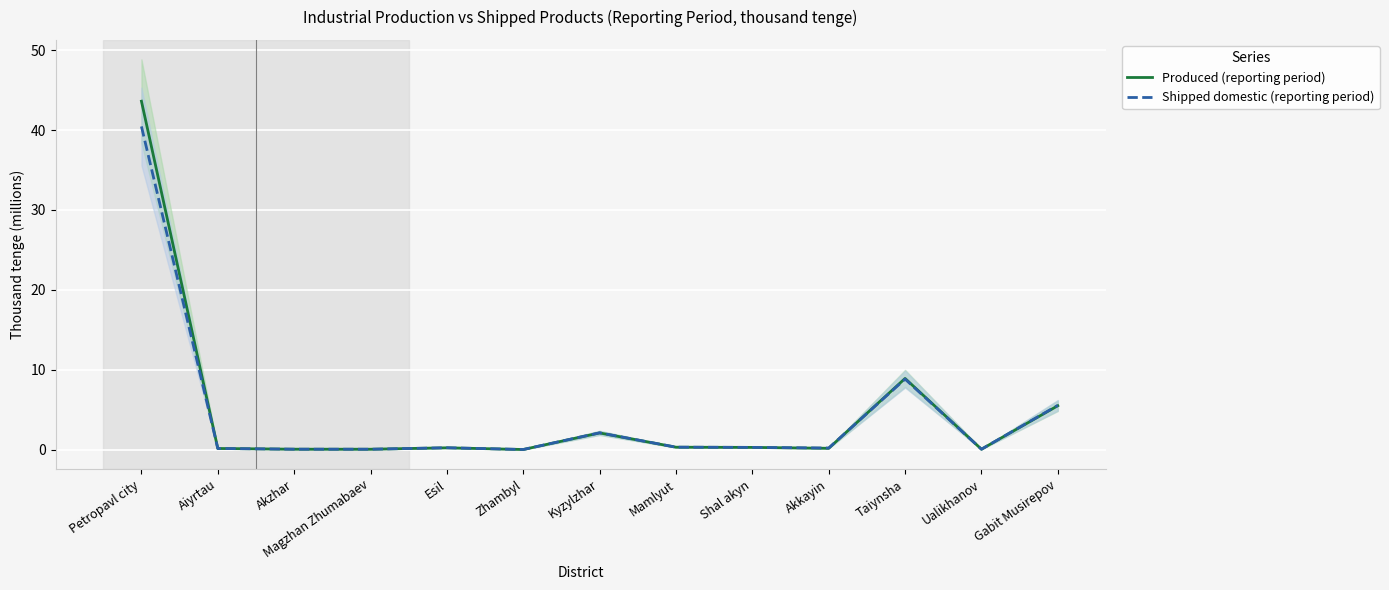

After their last crossing, which series has the higher values: Produced (reporting period) or Shipped domestic (reporting period)?

Produced (reporting period)